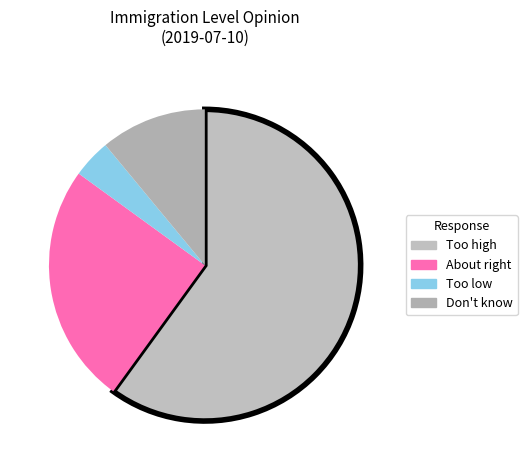

What percentage is the Too low slice, to the nearest percent?

4%